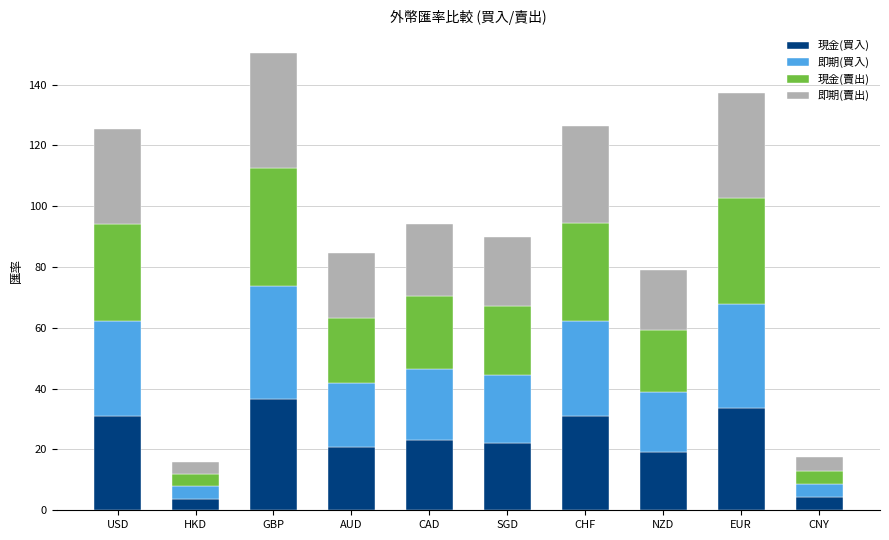

Is it true that 現金(買入) equals 4.3 at CNY?

True